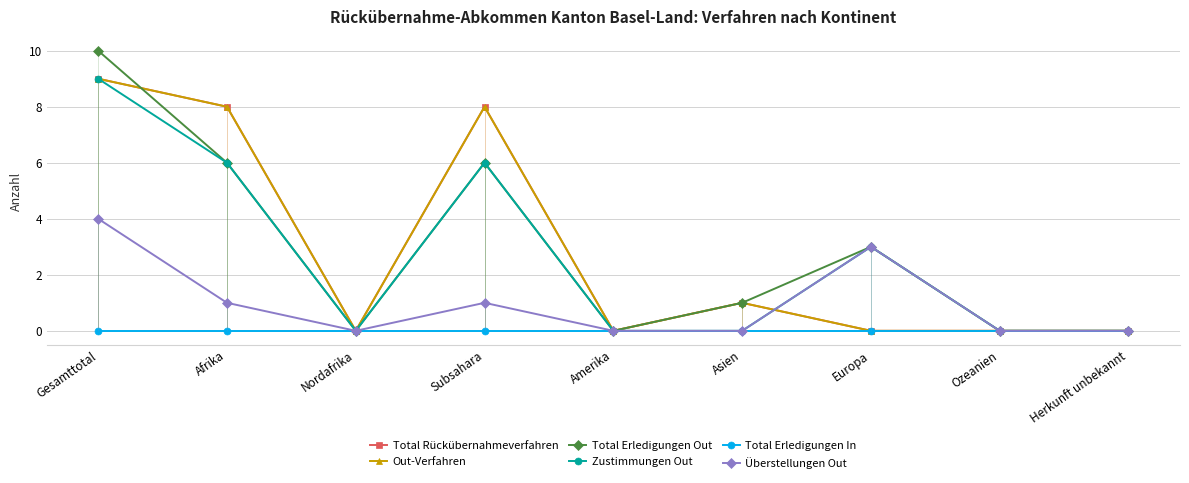

How many data points in Total Erledigungen Out are above 1?

4